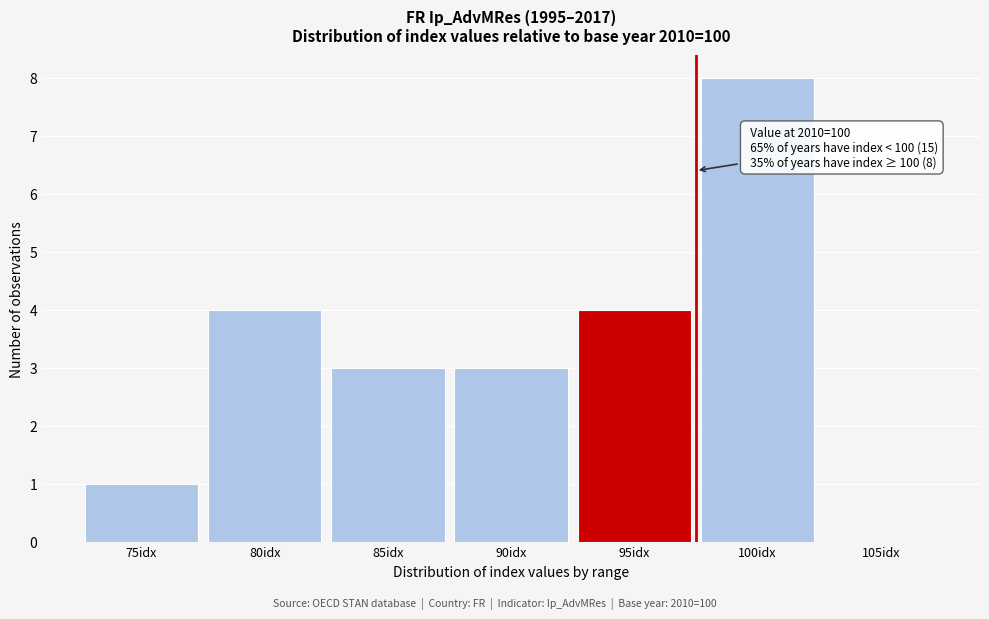

Reading left to right, extract all data points from this chart.

75idx=1	80idx=4	85idx=3	90idx=3	95idx=4	100idx=8	105idx=0